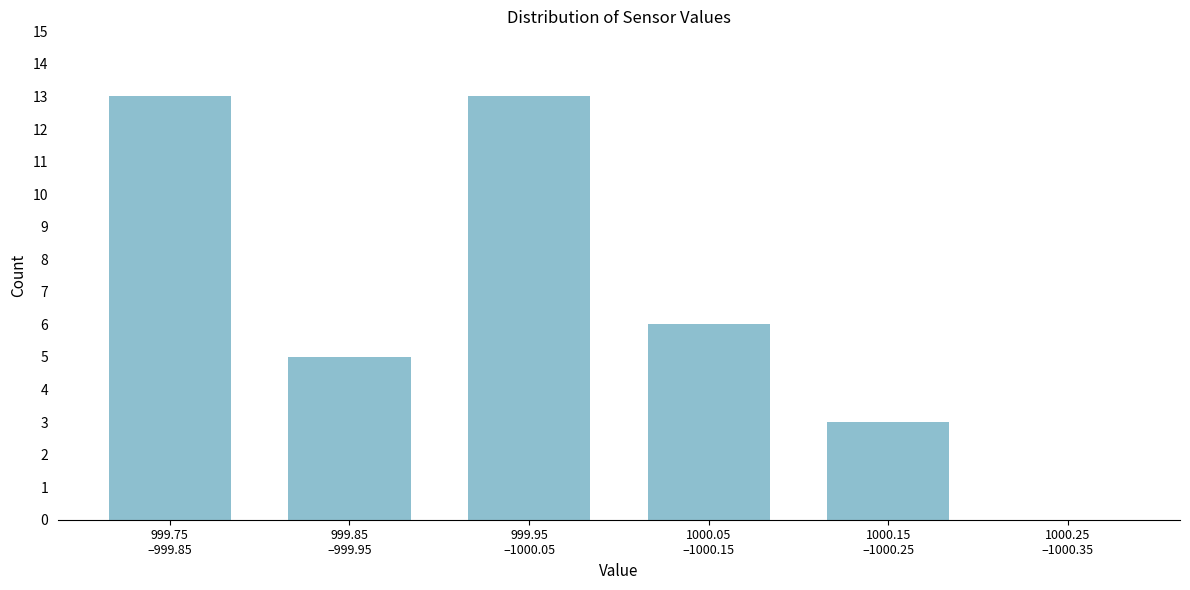

What is the sum of all values?

40